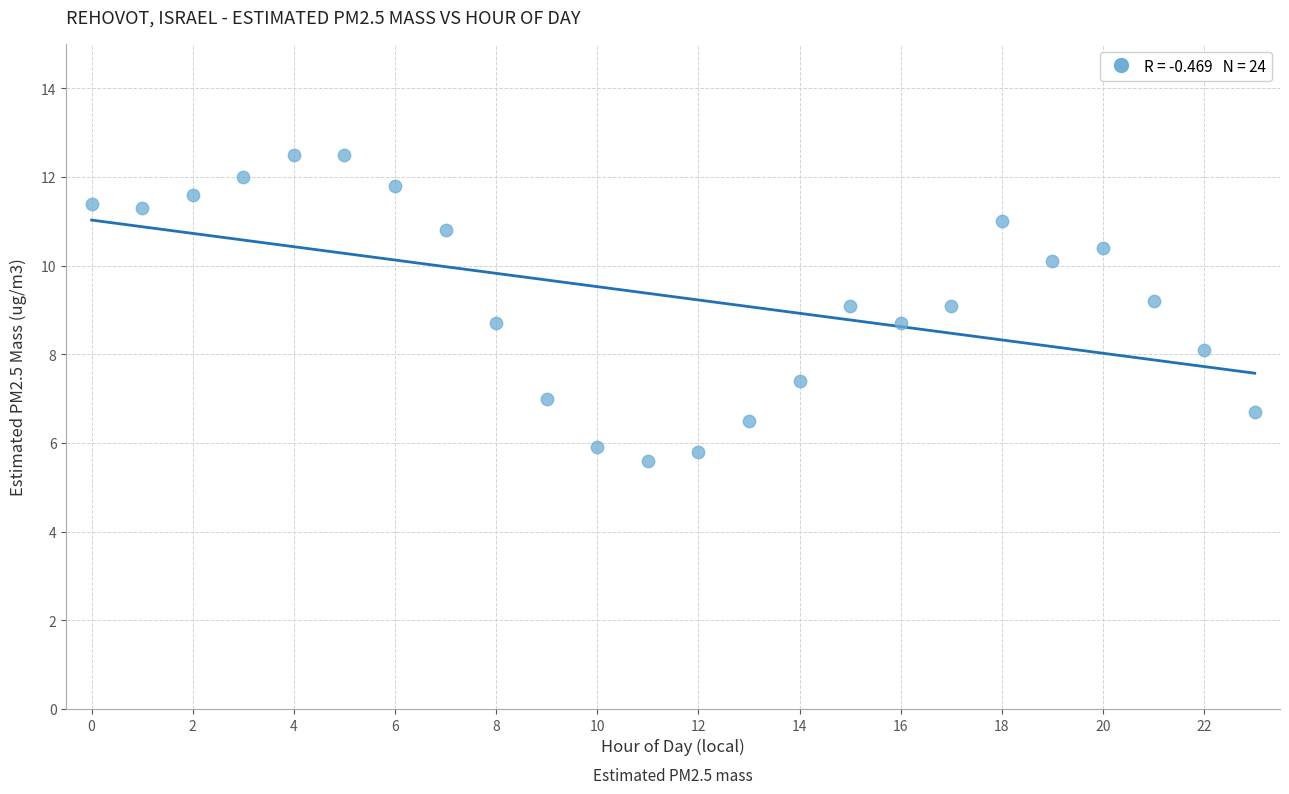

What is the range of Y values (max minus min)?

6.9